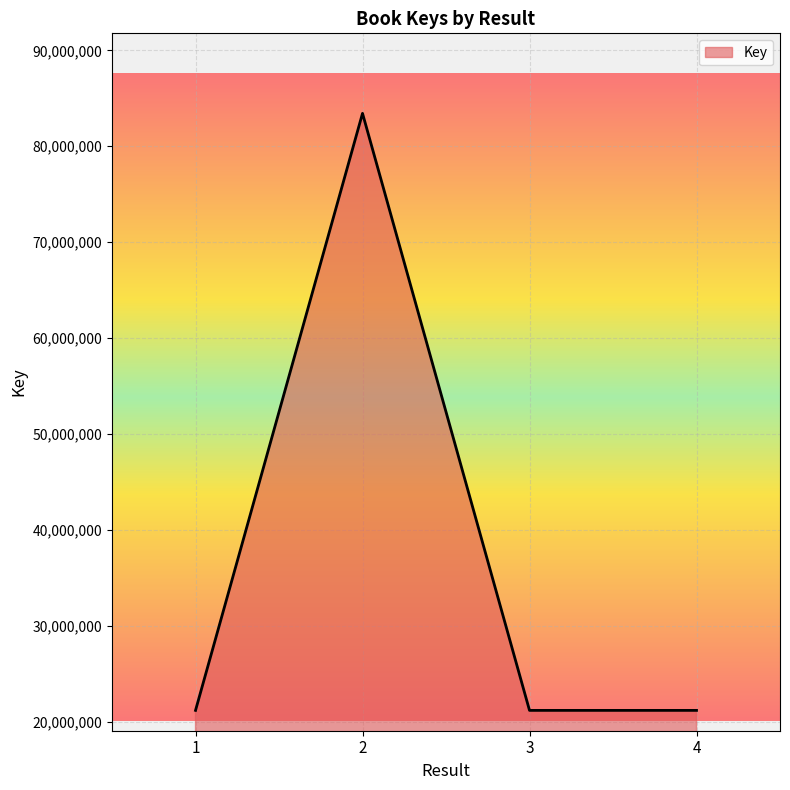

What is the minimum value shown in the chart?

21195613